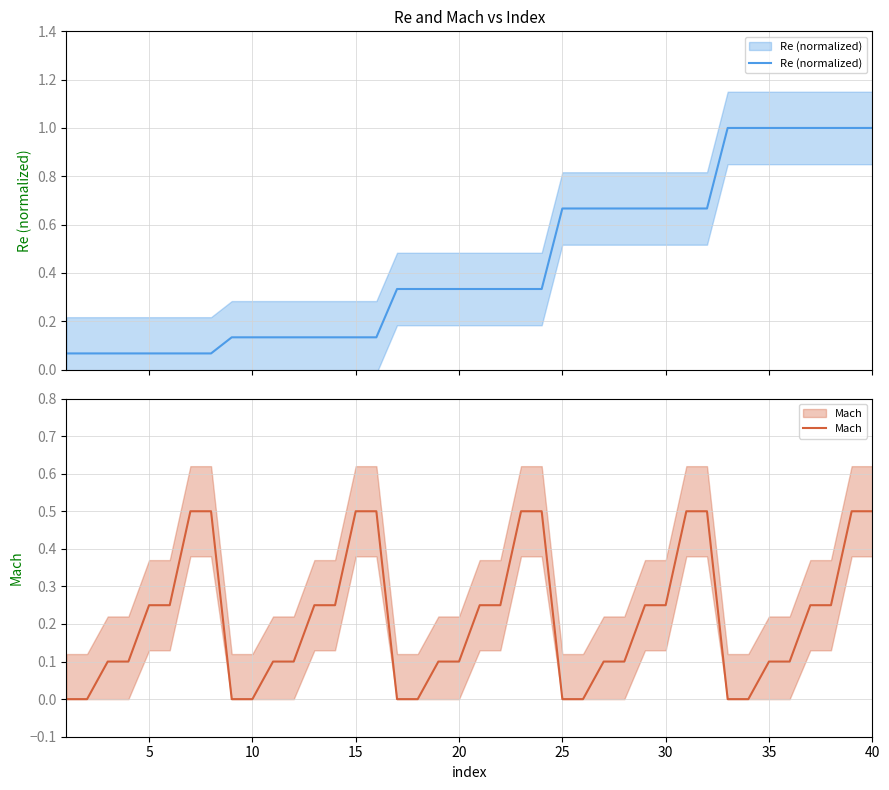

What are all the series names shown in the legend?

Re (normalized), Mach